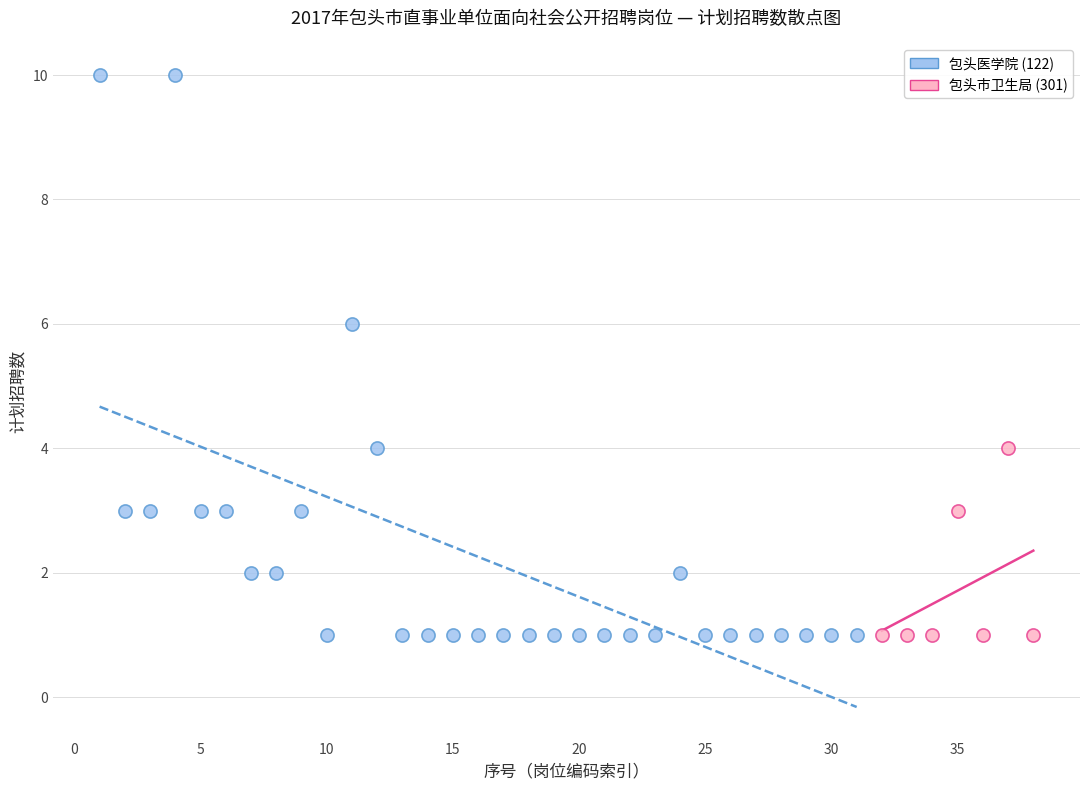

Which series has the largest Y range (max minus min)?

包头医学院 (122)